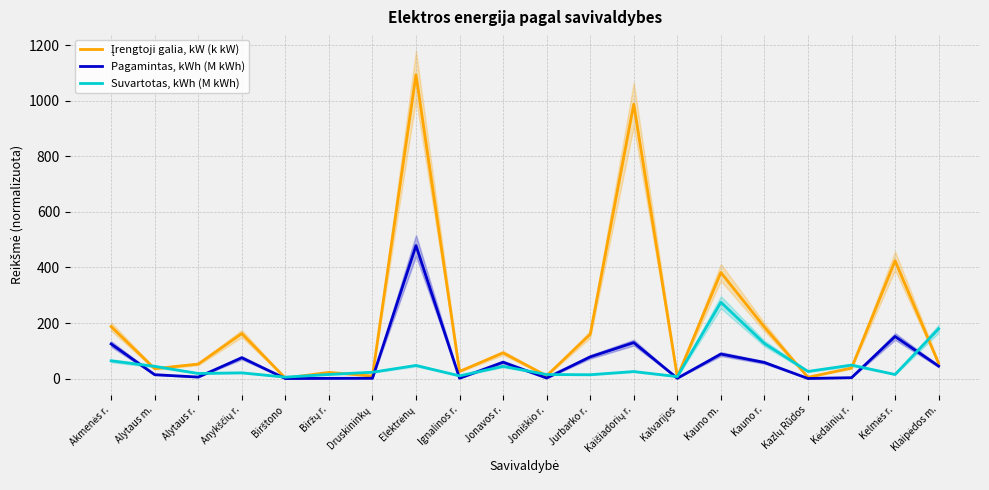

Rank the series at Alytaus r. from highest to lowest value.

Įrengtoji galia, kW (k kW), Suvartotas, kWh (M kWh), Pagamintas, kWh (M kWh)